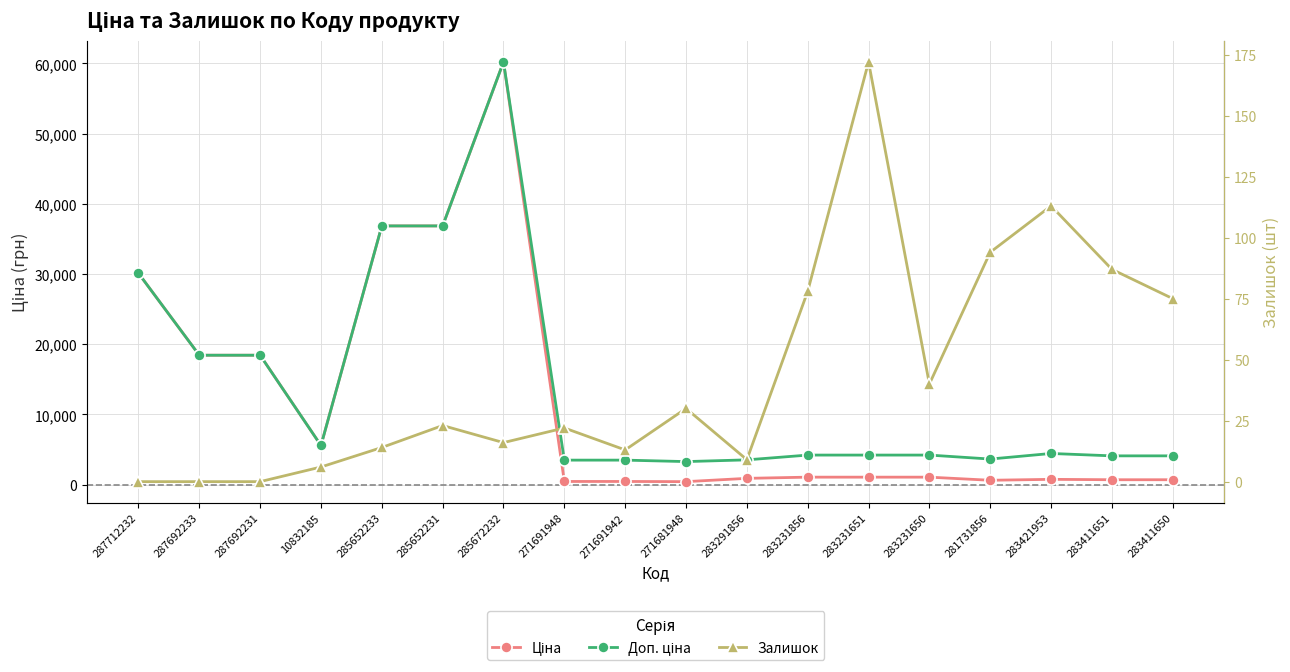

Where is Доп. ціна nearest to the value 31735?

287712232